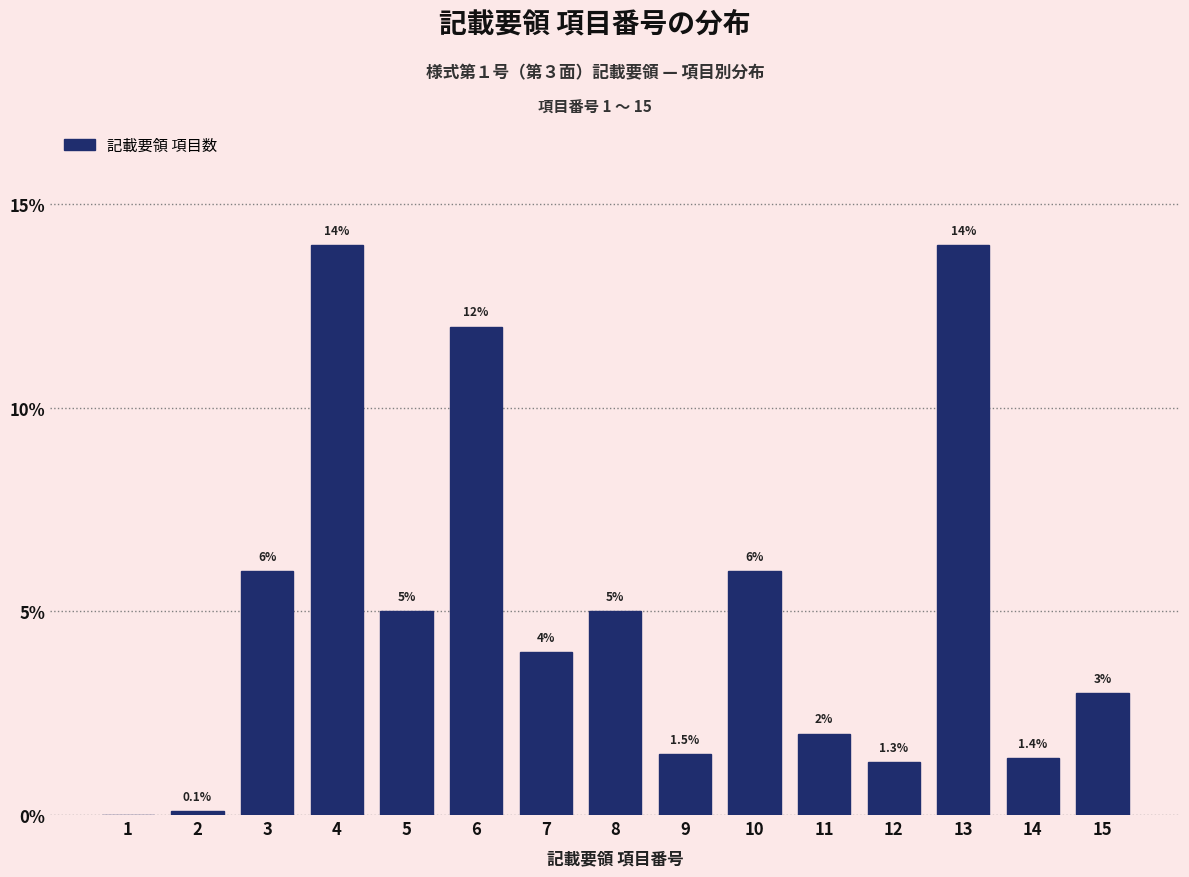

Reading left to right, transcribe all the data shown in this chart.

1=0.0	2=0.1	3=6.0	4=14.0	5=5.0	6=12.0	7=4.0	8=5.0	9=1.5	10=6.0	11=2.0	12=1.3	13=14.0	14=1.4	15=3.0